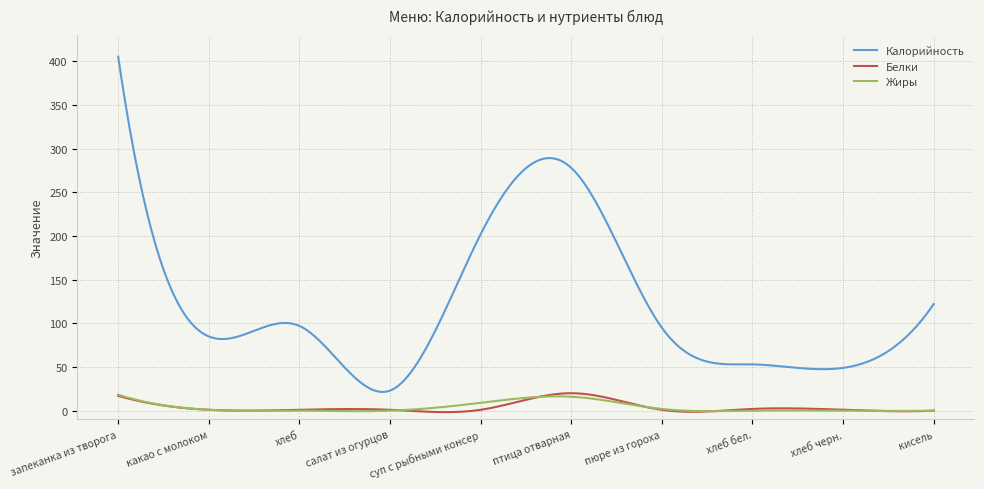

Which series has the widest spread of values?

Калорийность